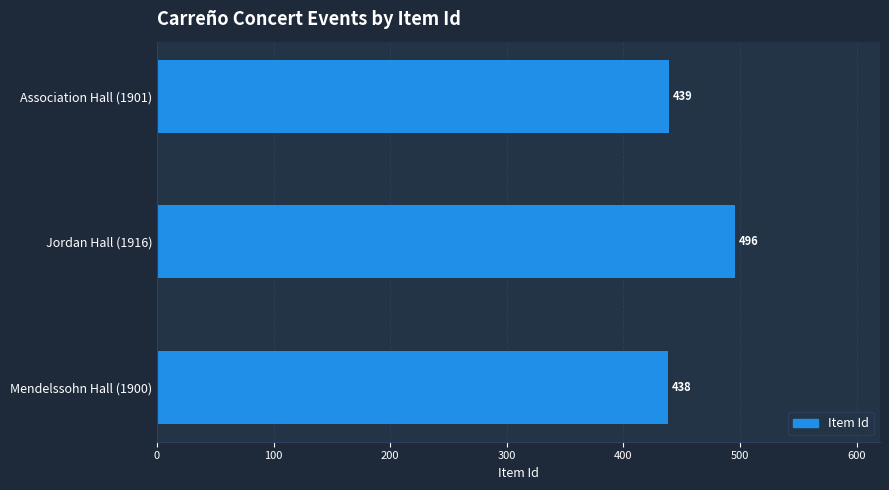

Reading bottom to top, extract all data points from this chart.

Mendelssohn Hall (1900)=438	Jordan Hall (1916)=496	Association Hall (1901)=439